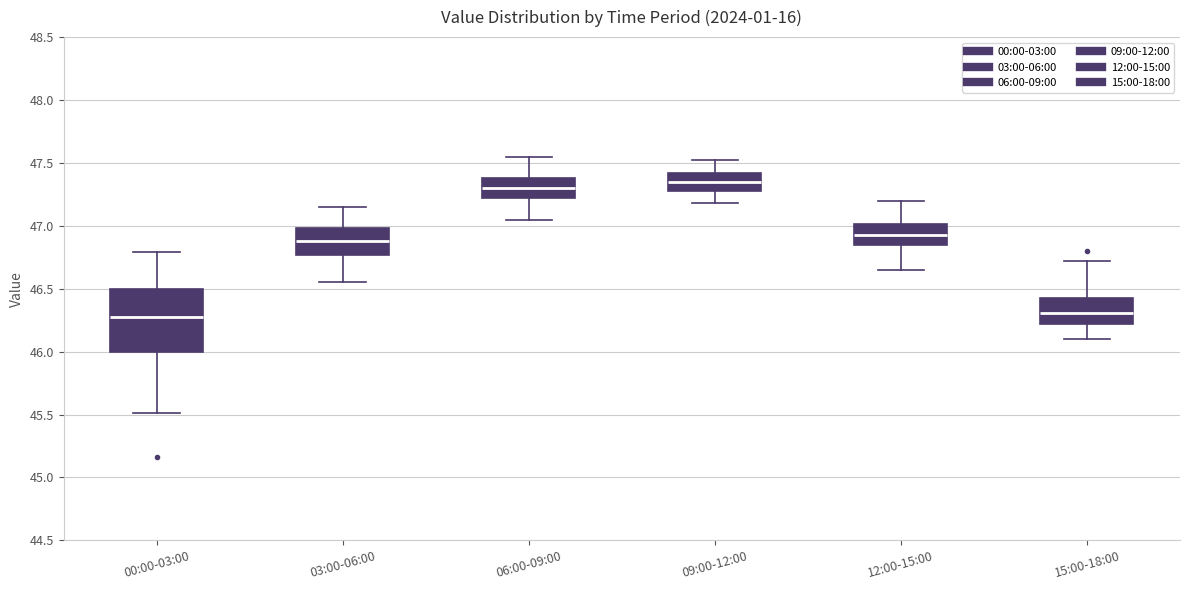

Reading left to right, read every box against the y-axis: the position of its median line, the range the box covers, and the ends of its whiskers. The values are not printed on the chart, so give them approximately, as read against the axis.

00:00-03:00: median 46.30, box 46.00 to 46.50, whiskers 45.50 to 46.80
03:00-06:00: median 46.90, box 46.75 to 47.00, whiskers 46.55 to 47.15
06:00-09:00: median 47.30, box 47.20 to 47.40, whiskers 47.05 to 47.55
09:00-12:00: median 47.35, box 47.30 to 47.40, whiskers 47.20 to 47.50
12:00-15:00: median 46.95, box 46.85 to 47.00, whiskers 46.65 to 47.20
15:00-18:00: median 46.30, box 46.20 to 46.45, whiskers 46.10 to 46.70